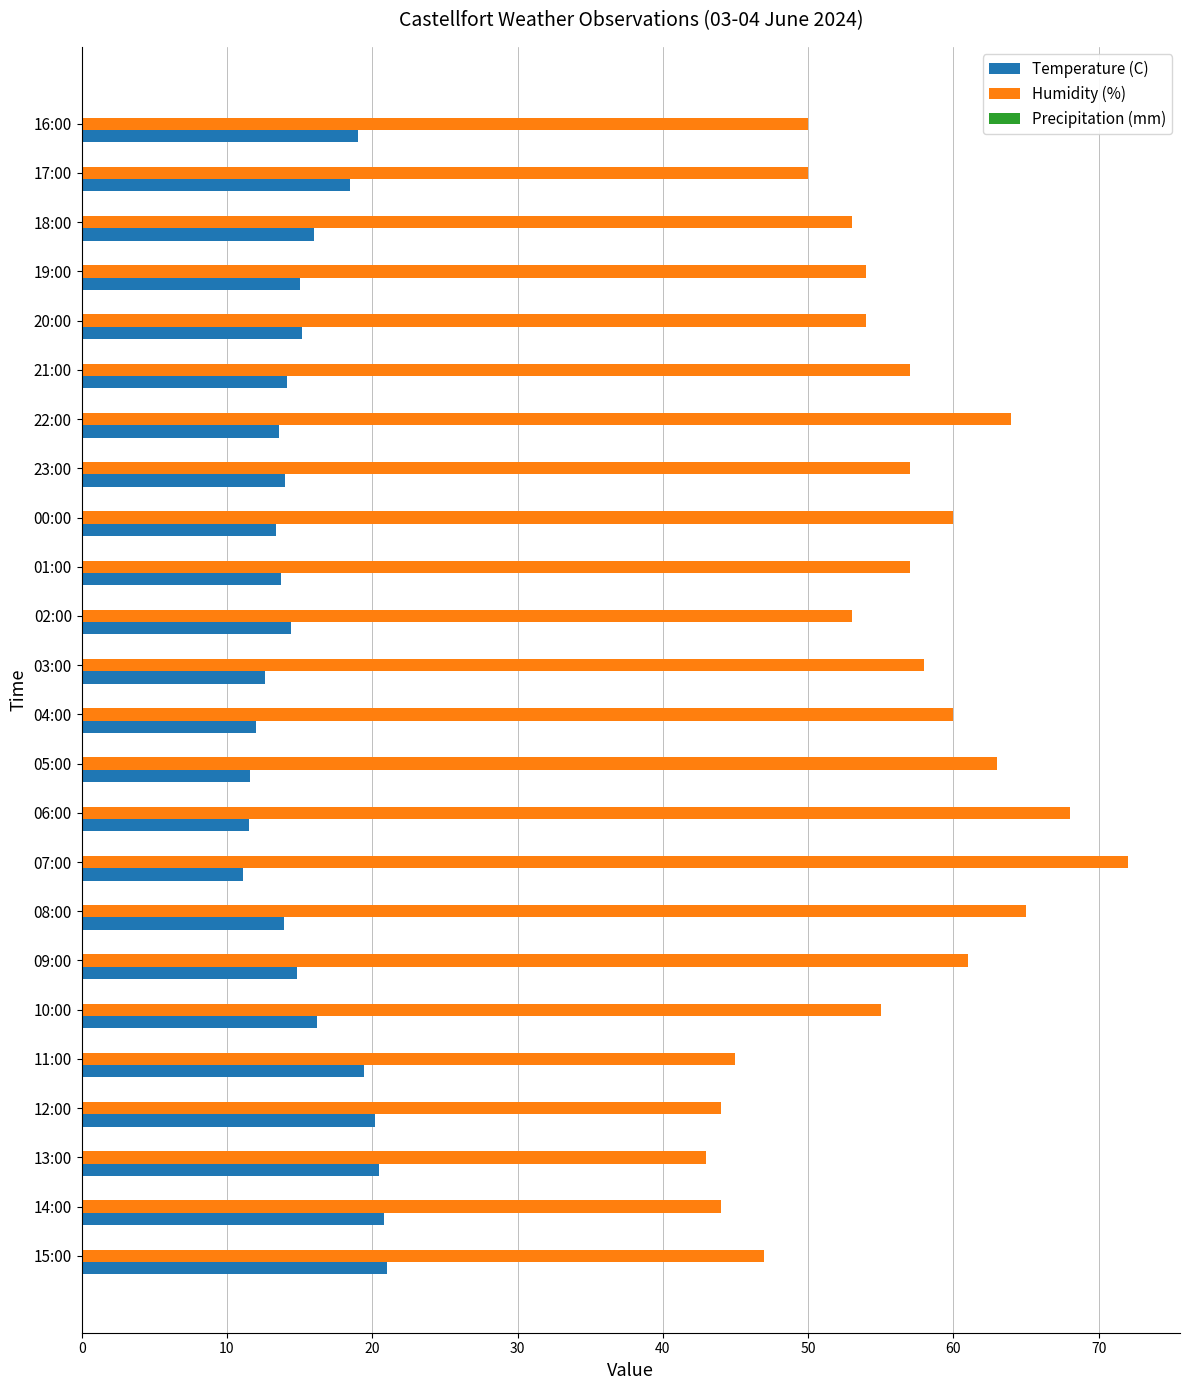

True or false: Humidity (%) has a value of 59.9 at 14:00.

False